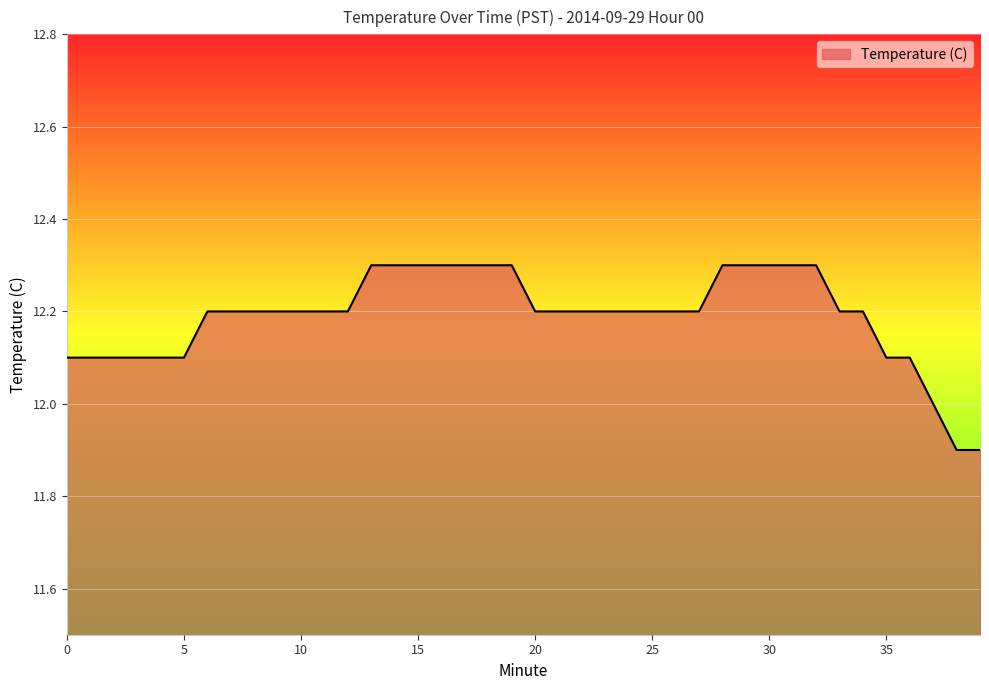

What is the maximum value shown in the chart?

12.3